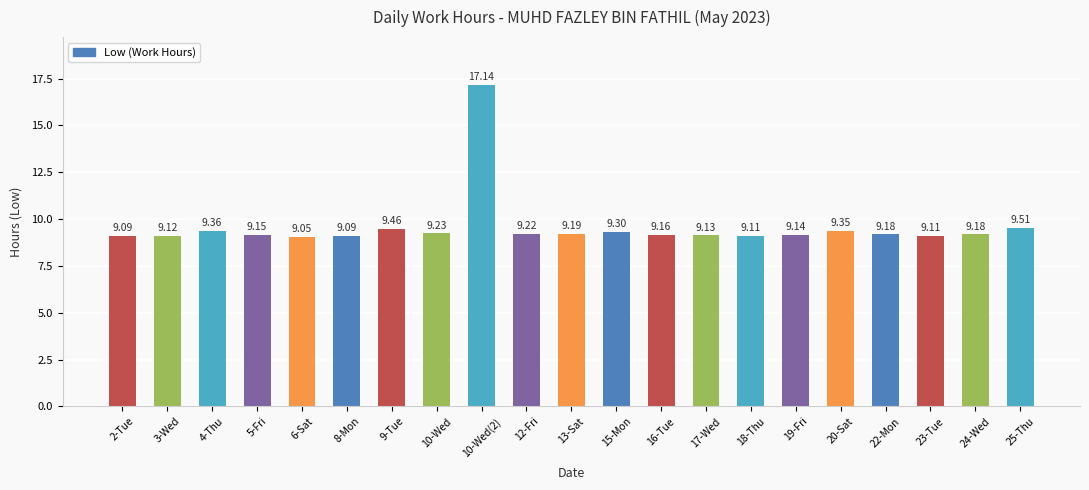

What is the change in value from 15-Mon to 22-Mon?

-0.1